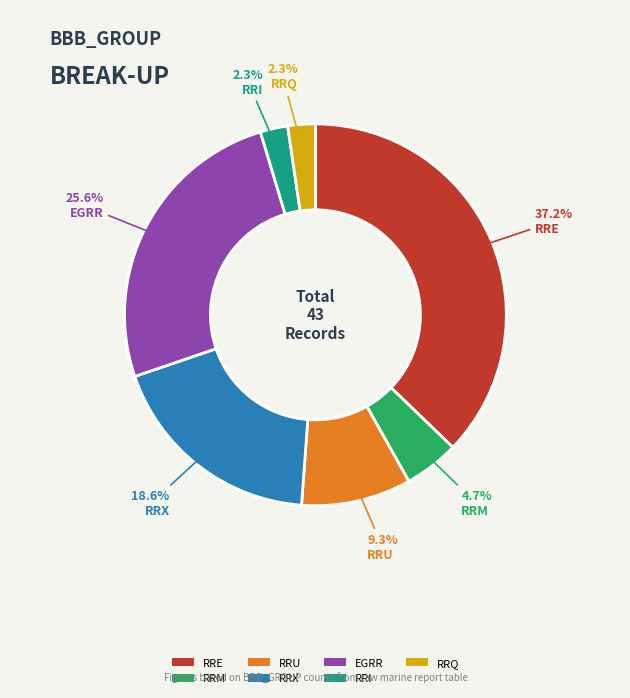

To the nearest percent, what is the average slice percentage?

14%